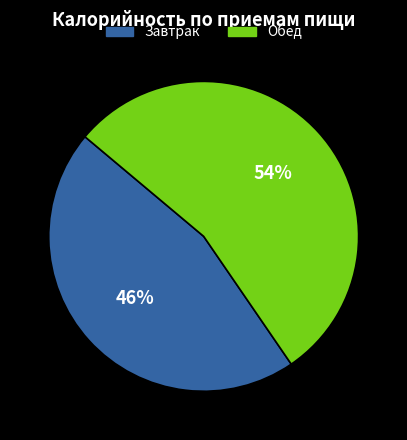

The Обед slice represents 54% of the pie. True or false?

True